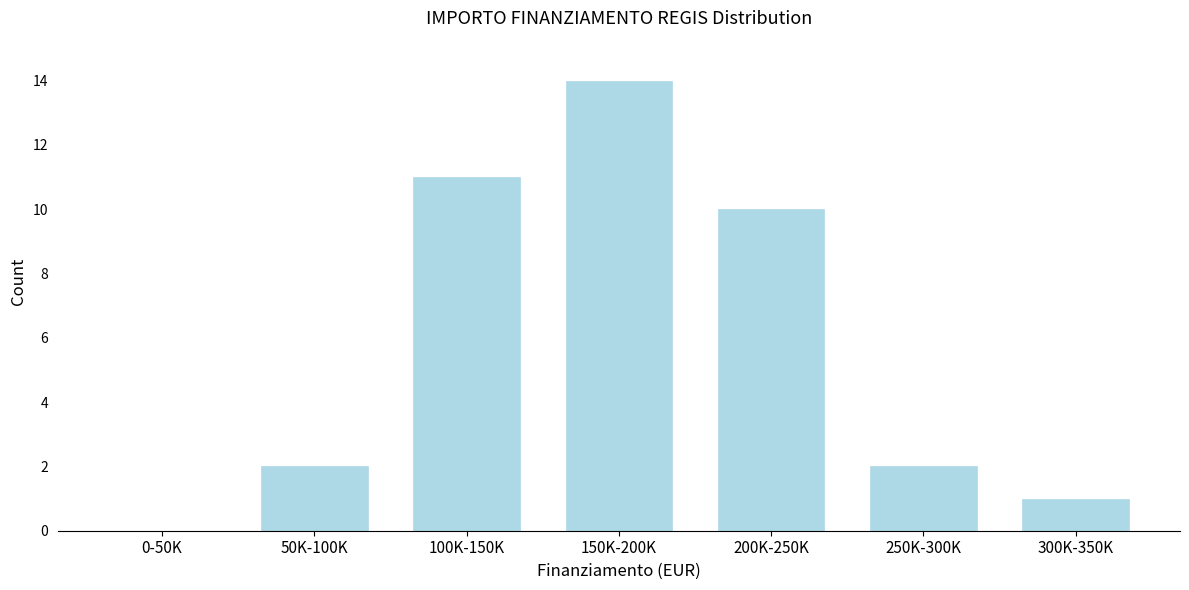

Reading left to right, what are all the values shown in this chart?

0-50K=0	50K-100K=2	100K-150K=11	150K-200K=14	200K-250K=10	250K-300K=2	300K-350K=1